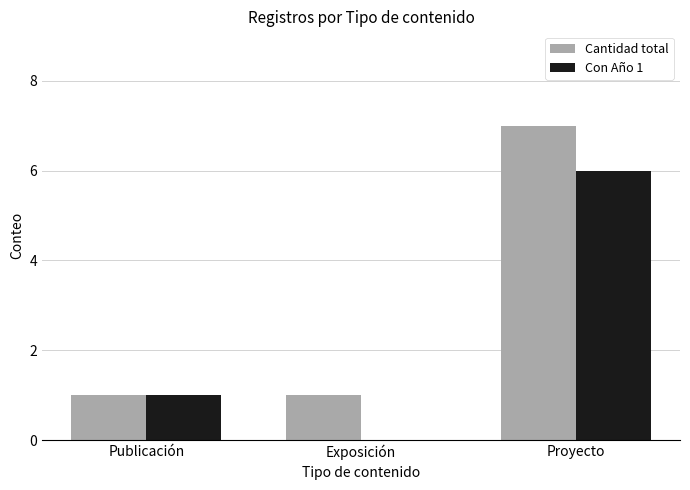

Is it true that Cantidad total equals 1 at Exposición?

True